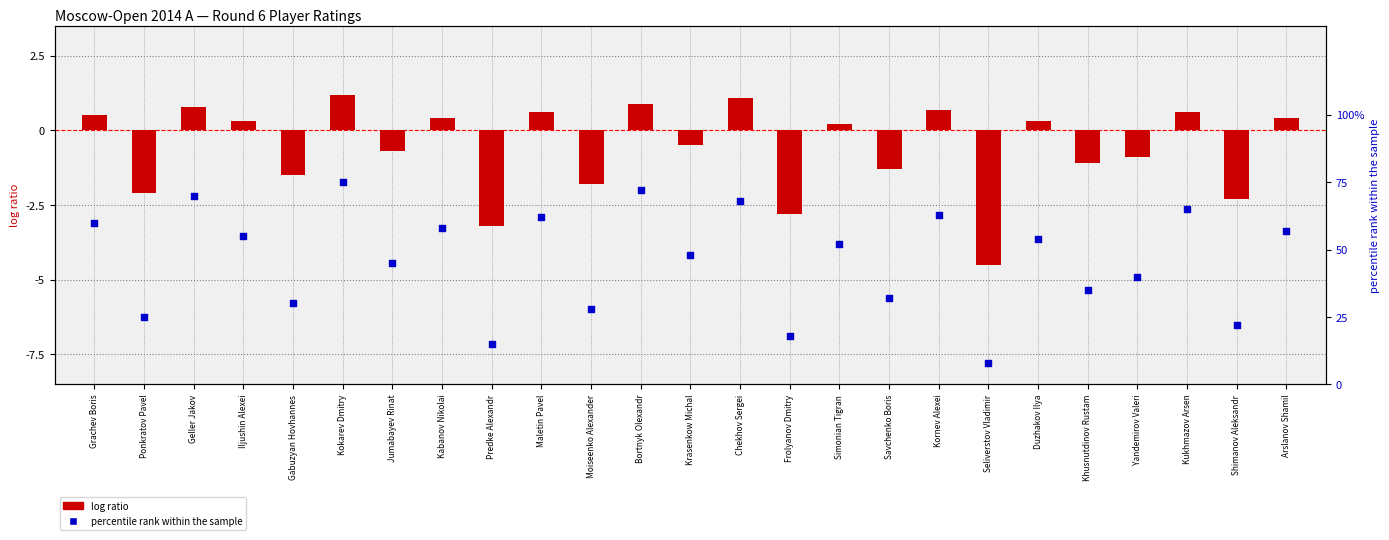

Which series has the largest Y range (max minus min)?

percentile rank within the sample